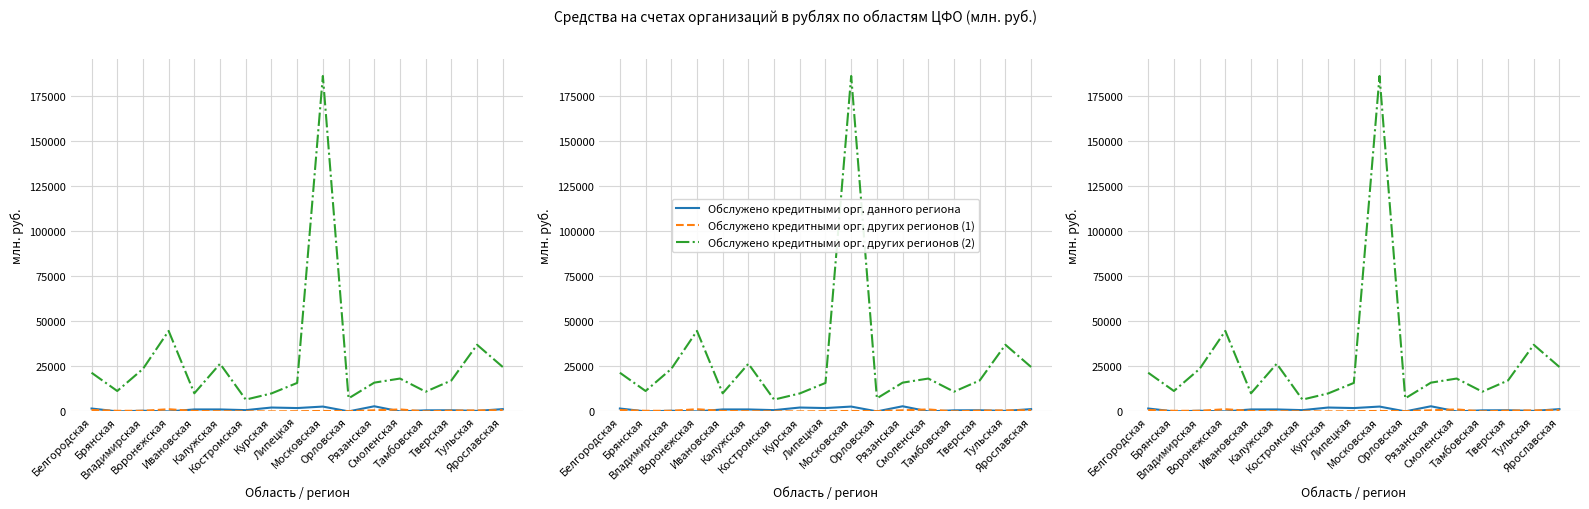

At how many categories does at least one series exceed 115117?

1